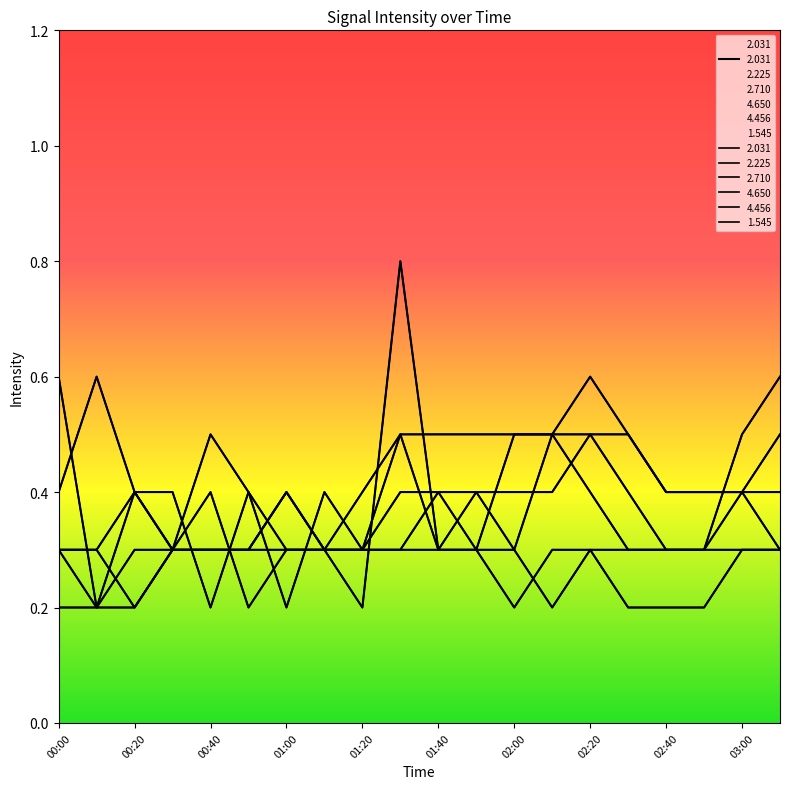

Reading right to left, what are all the values shown in this chart?

2.031: 0.3	0.3	0.3	0.3	0.3	0.4	0.5	0.3	0.4	0.3	0.5	0.4	0.3	0.3	0.3	0.3	0.3	0.4	0.3	0.3
2.225: 0.3	0.3	0.2	0.2	0.2	0.3	0.3	0.2	0.3	0.4	0.4	0.3	0.3	0.4	0.3	0.3	0.3	0.3	0.2	0.3
2.710: 0.3	0.4	0.3	0.3	0.3	0.3	0.2	0.3	0.3	0.3	0.8	0.2	0.3	0.4	0.3	0.3	0.3	0.2	0.2	0.2
4.650: 0.5	0.4	0.4	0.4	0.5	0.5	0.5	0.5	0.5	0.5	0.5	0.3	0.4	0.2	0.4	0.5	0.3	0.2	0.3	0.3
4.456: 0.4	0.4	0.4	0.4	0.5	0.6	0.5	0.5	0.3	0.3	0.3	0.3	0.3	0.3	0.2	0.4	0.3	0.4	0.2	0.6
1.545: 0.6	0.5	0.3	0.3	0.4	0.5	0.4	0.4	0.4	0.4	0.3	0.3	0.3	0.3	0.4	0.2	0.4	0.4	0.6	0.4